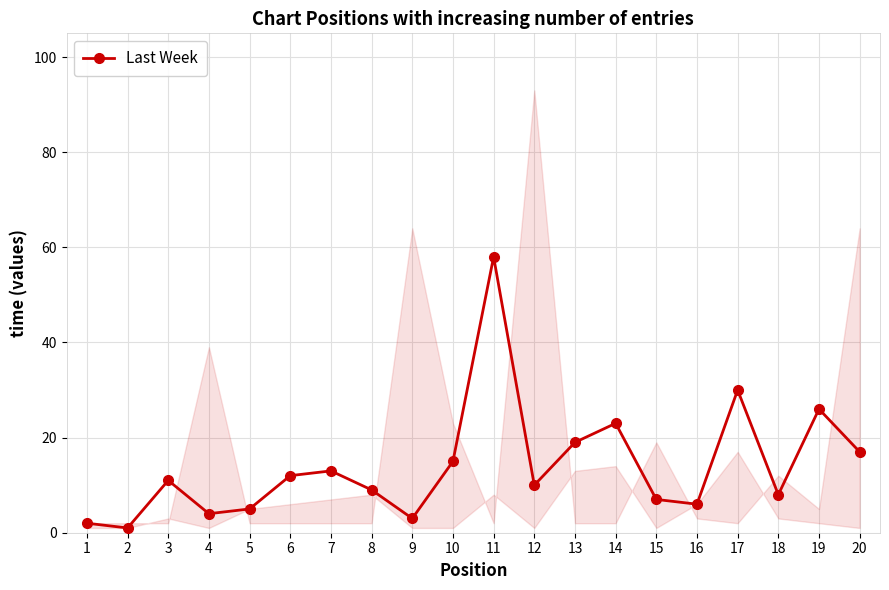

How many values exceed 11?

9